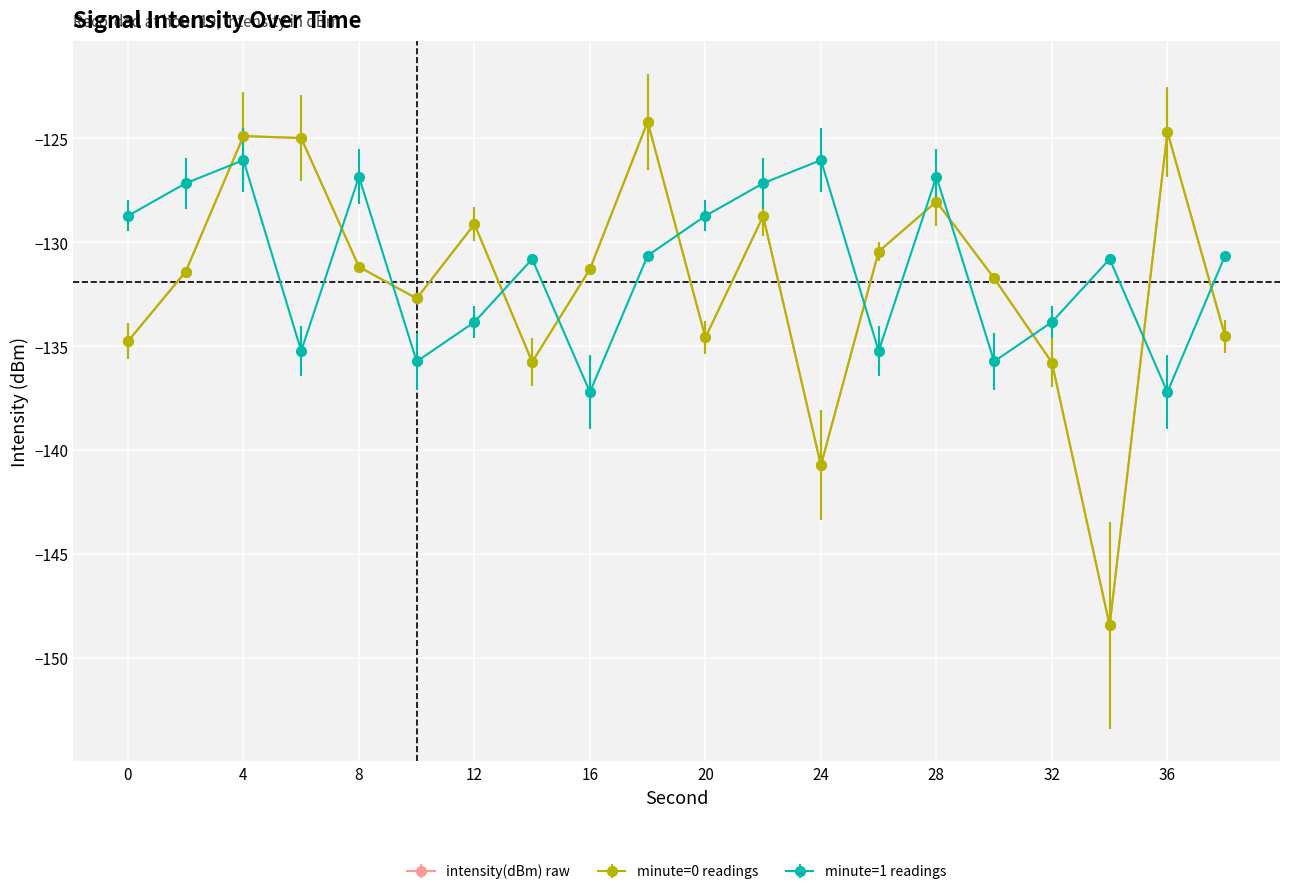

Is this an area chart (filled region under the line)?

No